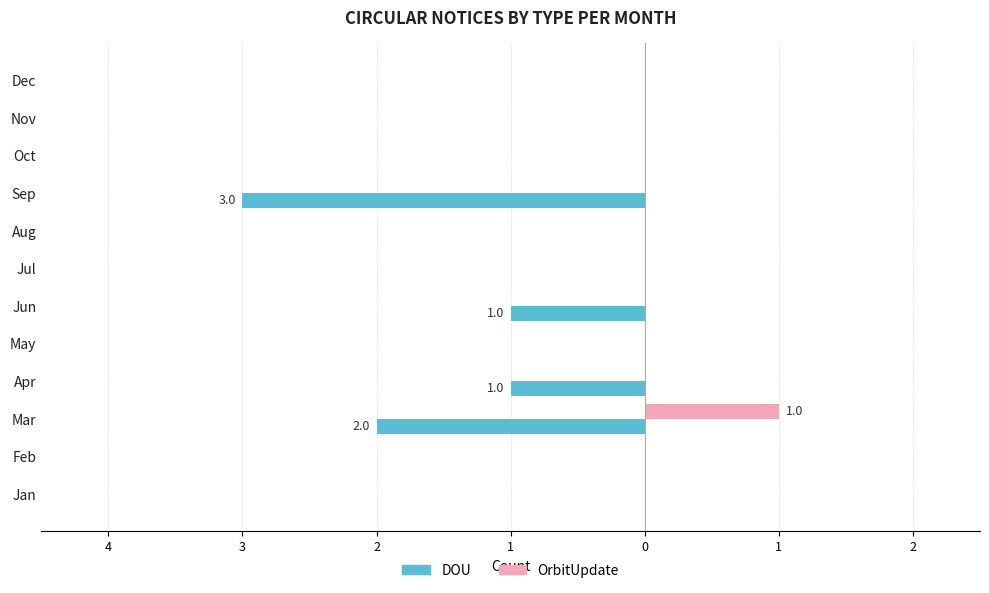

Which series has the largest range (max minus min)?

DOU